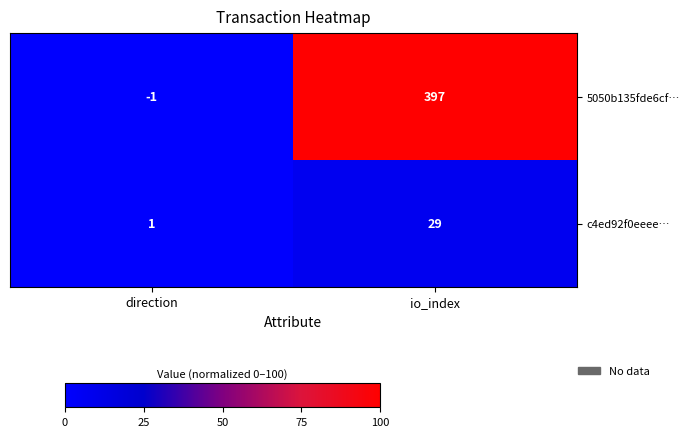

What is the difference between the maximum and minimum values in the c4ed92f0eeee… series?

28